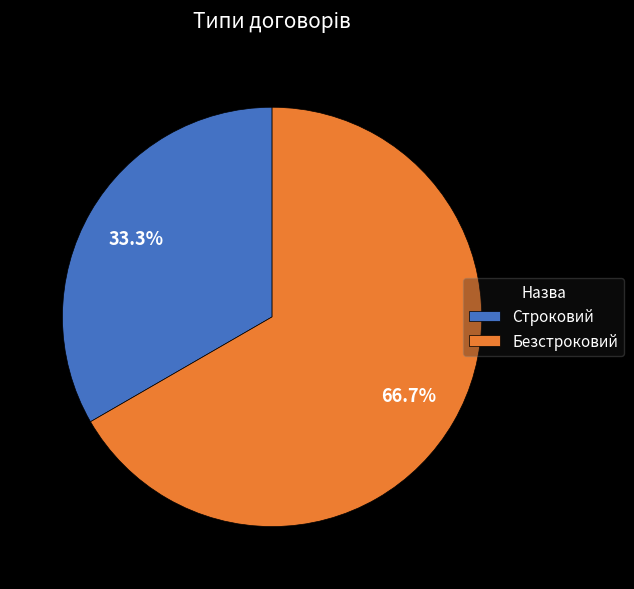

To the nearest percent, what portion does Безстроковий represent?

67%